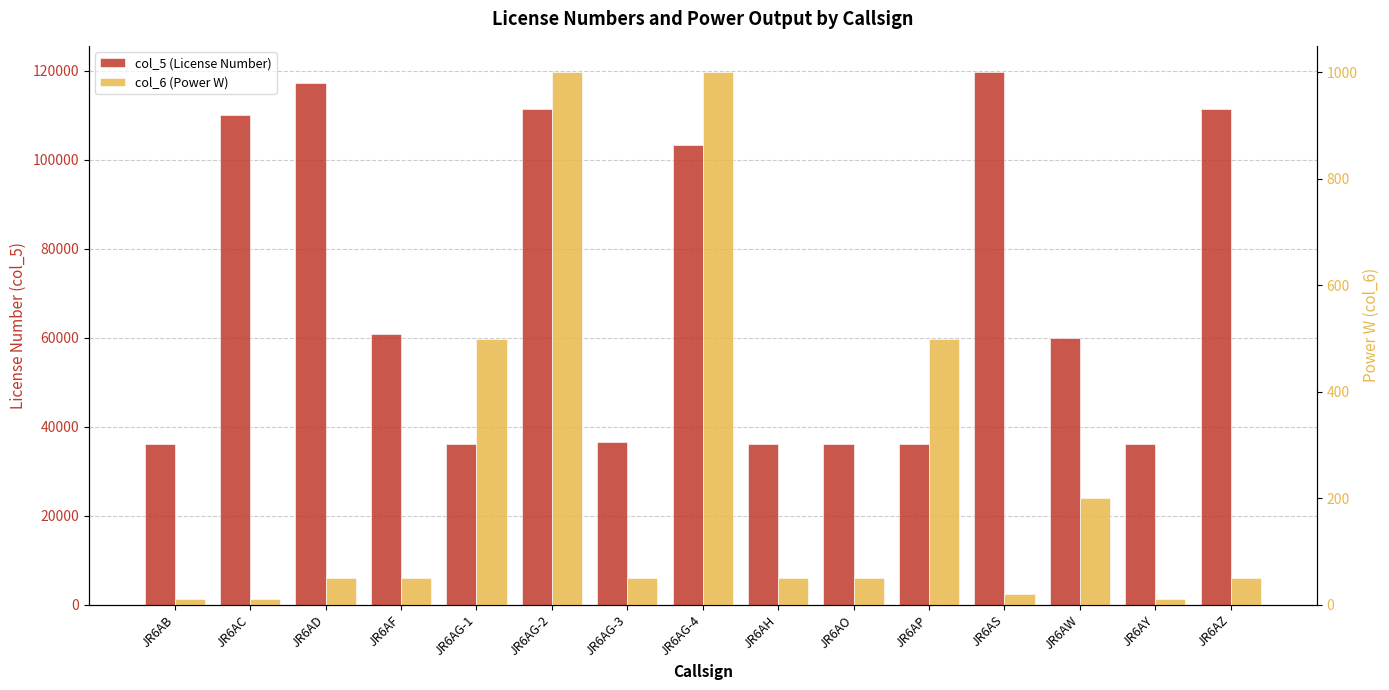

Which category has the highest value across all series?

JR6AS